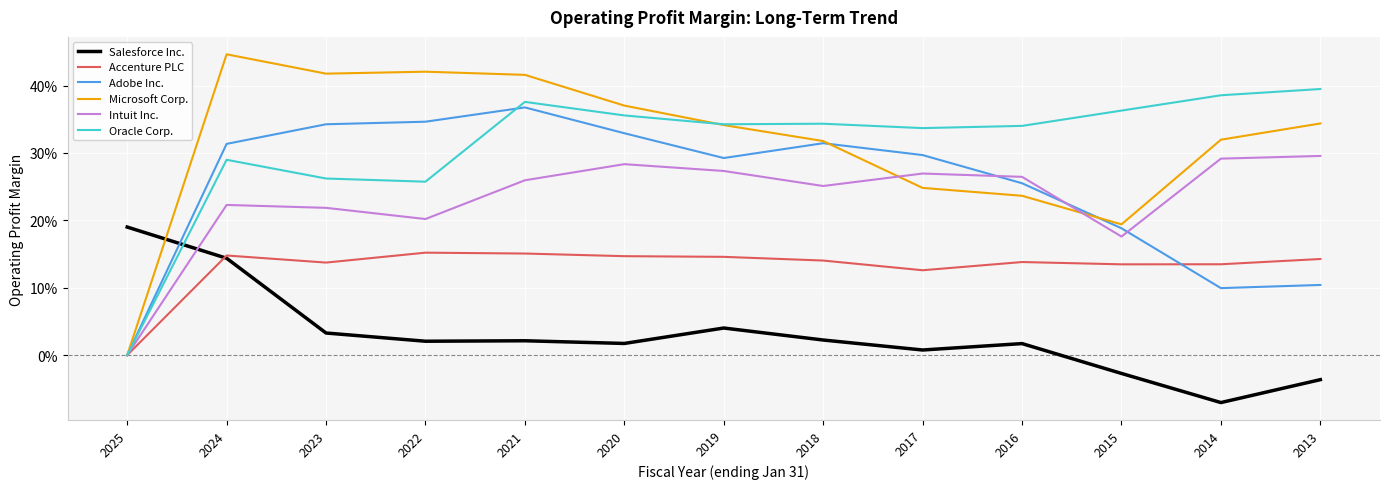

True or false: Accenture PLC has more than 1 points higher than both neighbors.

True